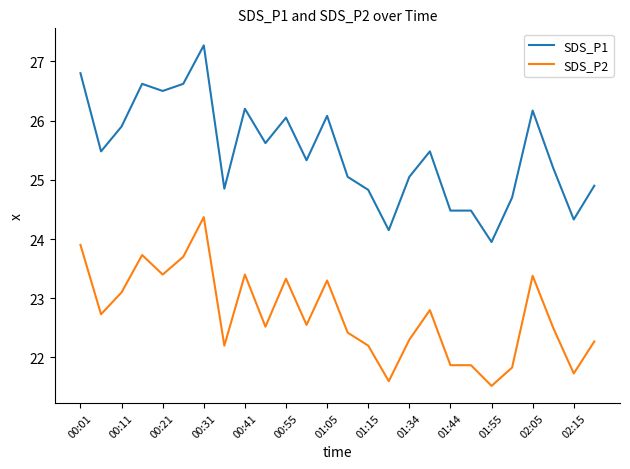

At how many categories does at least one series exceed 24?

25